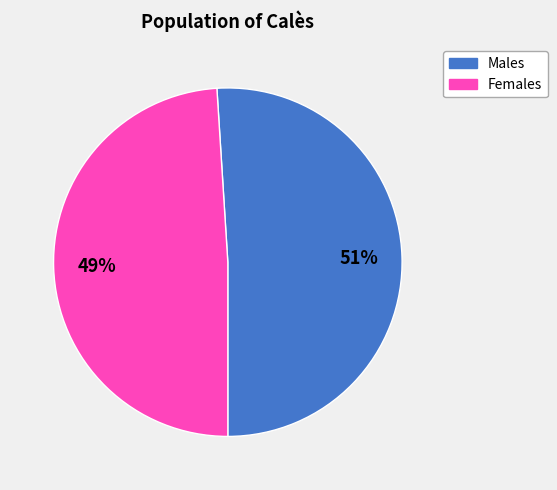

To the nearest percent, what is the difference between the largest and smallest slice percentages?

2%